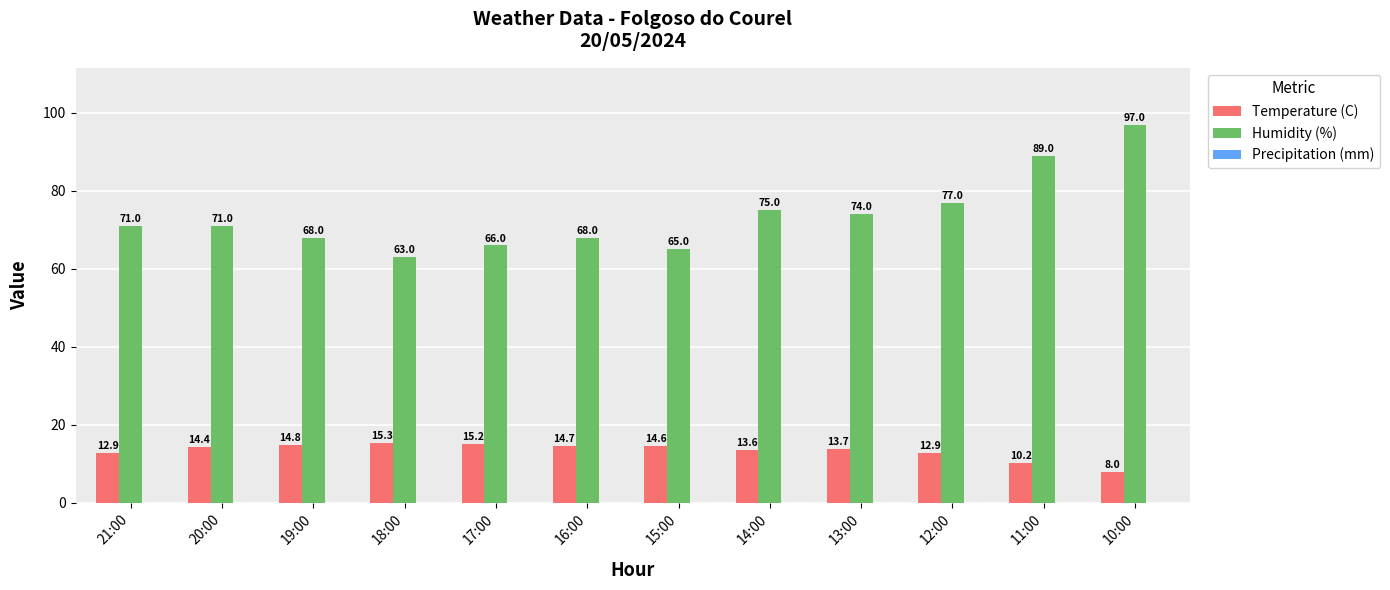

What is the highest value of the Temperature (C) series?

15.3